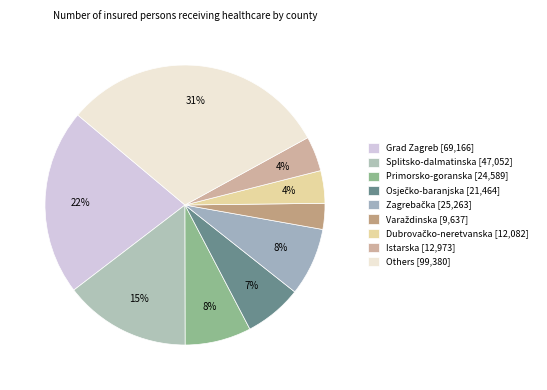

What percentage is NOT represented by Dubrovačko-neretvanska?

96.2%